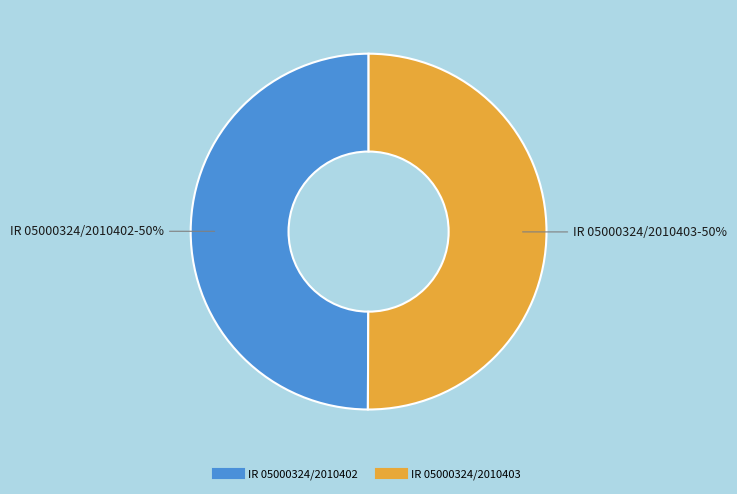

Do IR 05000324/2010402 and IR 05000324/2010403 together represent more than half of the pie?

Yes